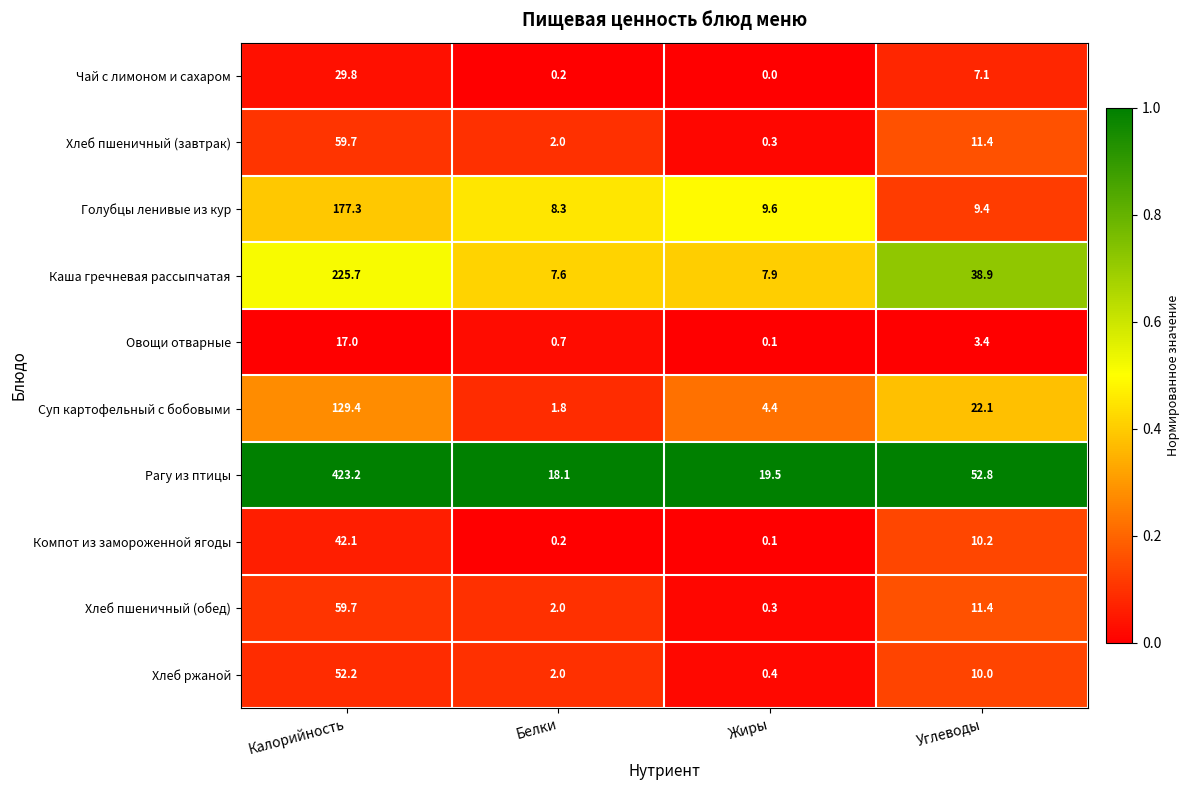

The Чай с лимоном и сахаром series shows 11.7 at Калорийность. True or false?

False